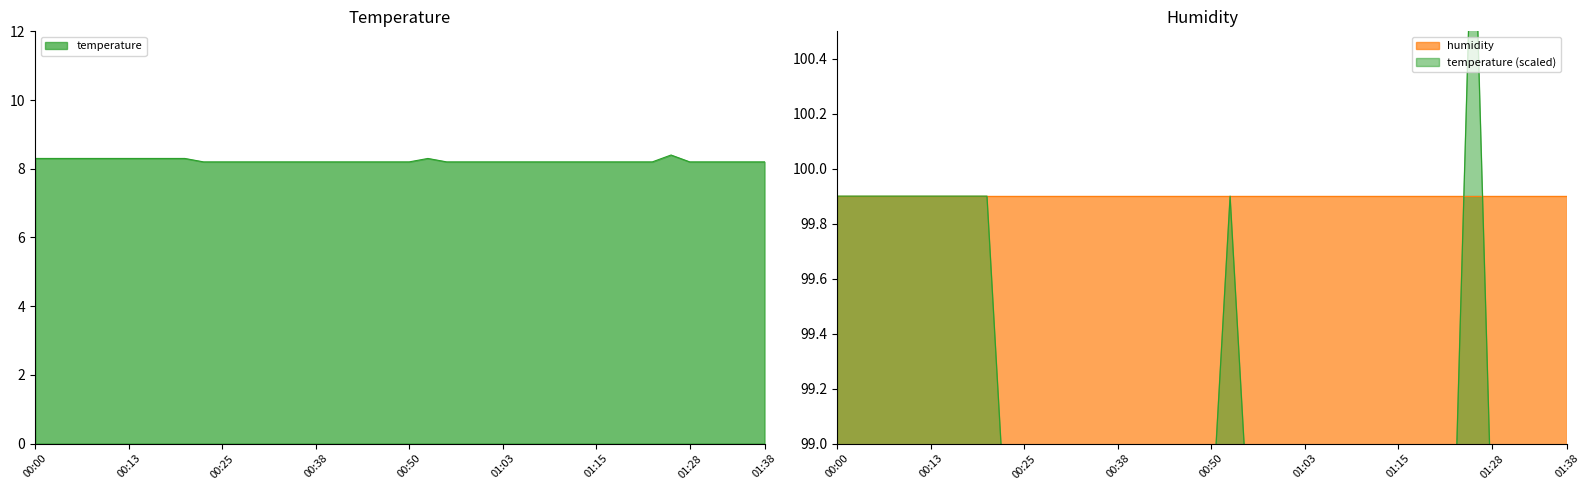

What is the sum of the values at 00:28 and 01:35?

16.4